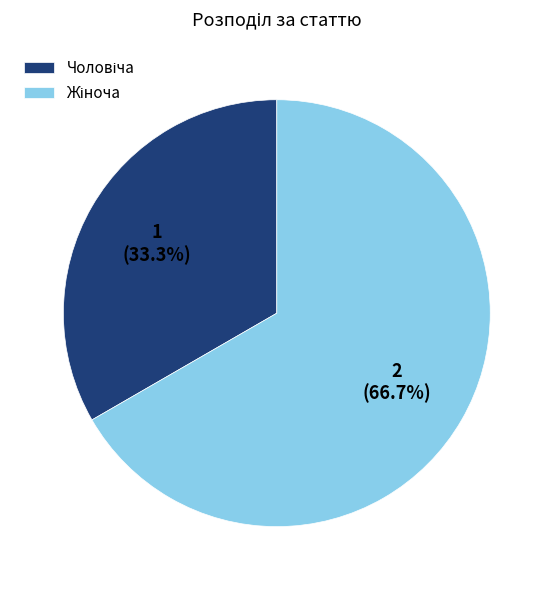

Is there a majority slice in this chart?

Yes